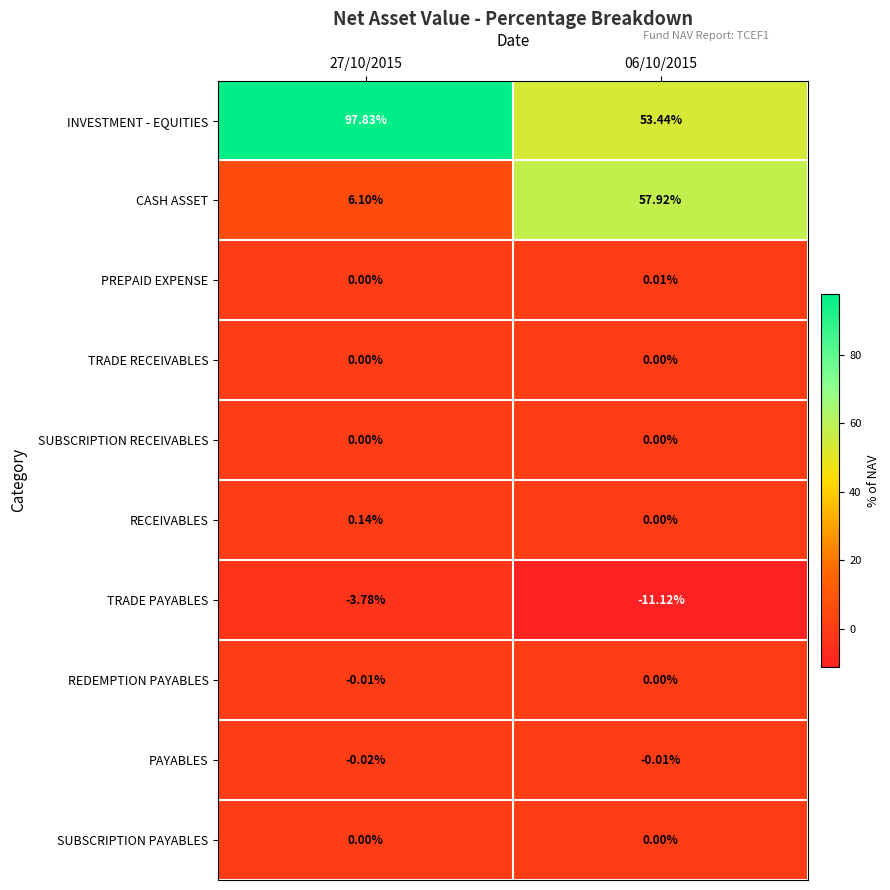

How many data points in CASH ASSET are less than 57?

1